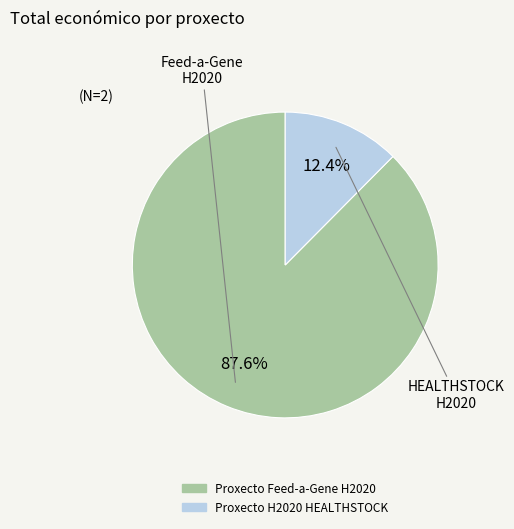

Which has a higher value, Proxecto H2020 HEALTHSTOCK or Proxecto Feed-a-Gene H2020?

Proxecto Feed-a-Gene H2020